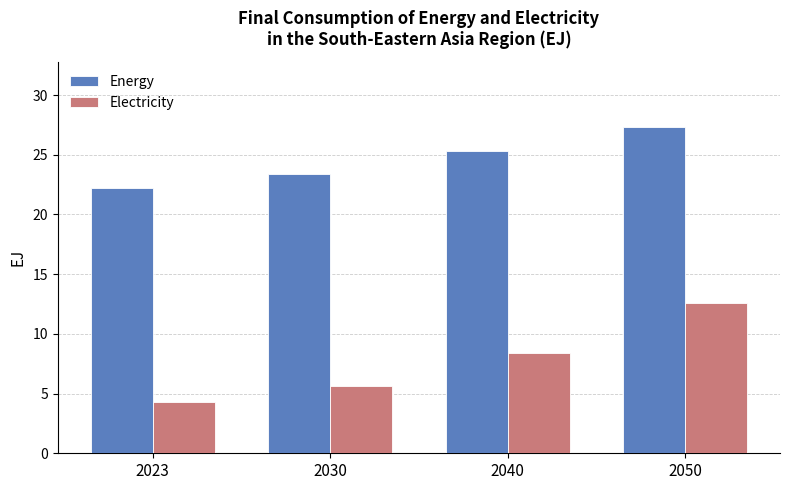

The Electricity series shows 11.5 at 2040. True or false?

False